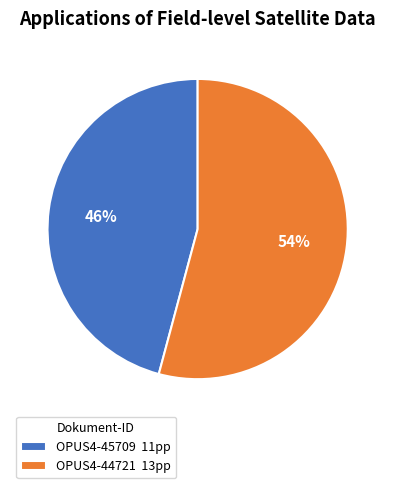

Combined, do OPUS4-45709 11pp and OPUS4-44721 13pp account for over 50%?

Yes